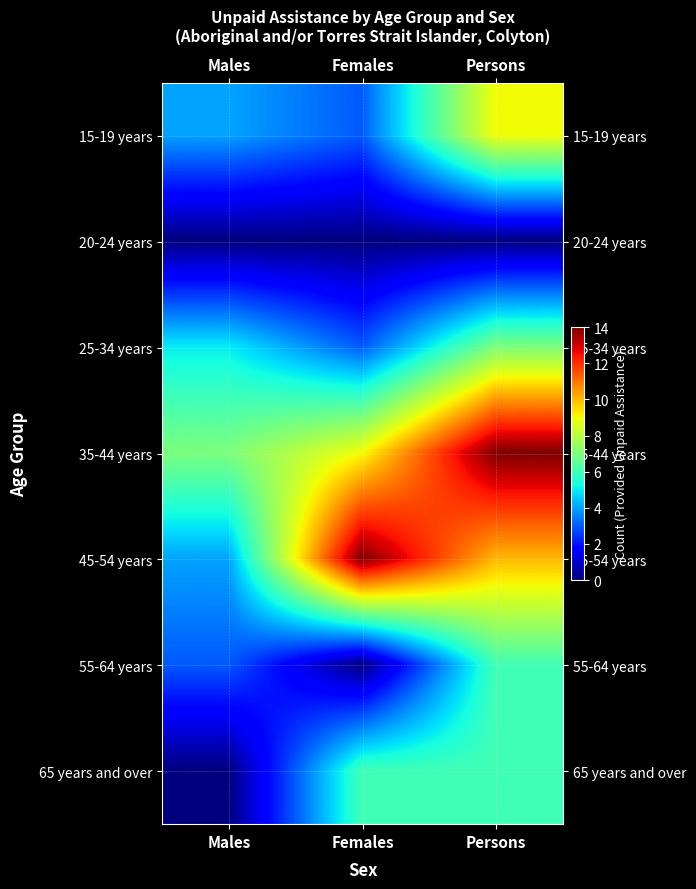

How many series are shown in this chart?

7